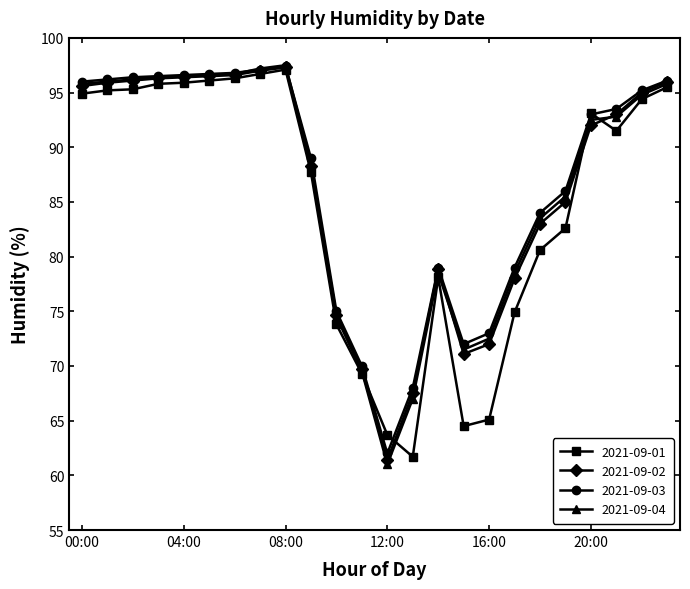

What is the smallest value displayed?

61.0